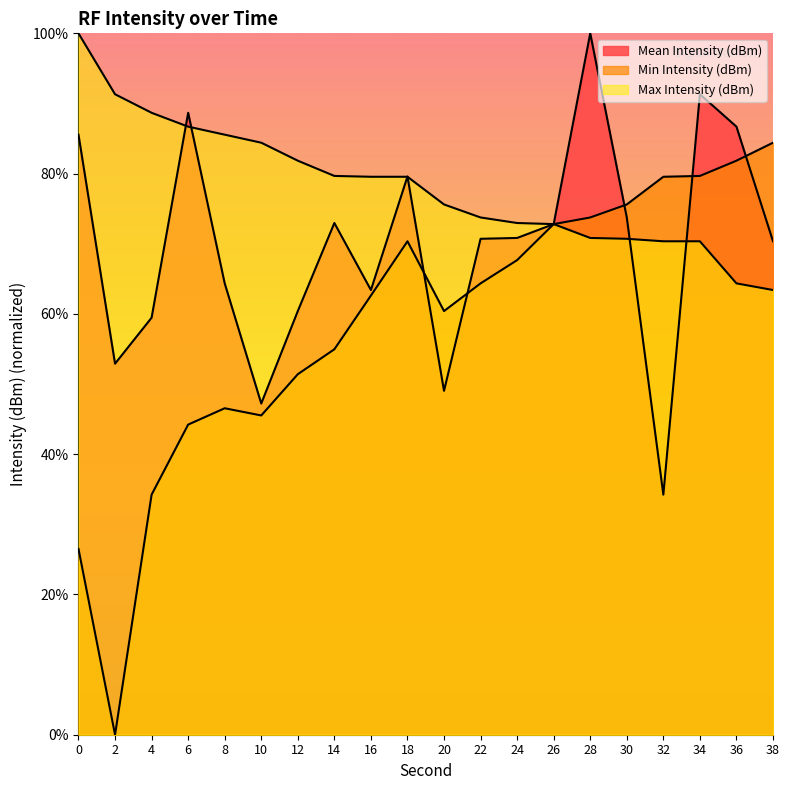

At which category does the chart reach its minimum across all series?

2